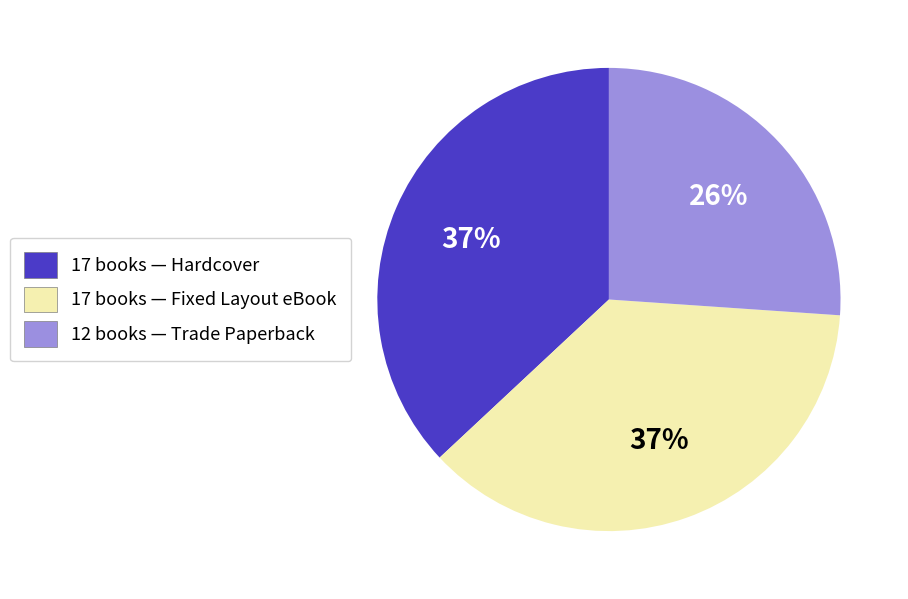

To the nearest percent, what is the difference between the largest and smallest slice percentages?

11%